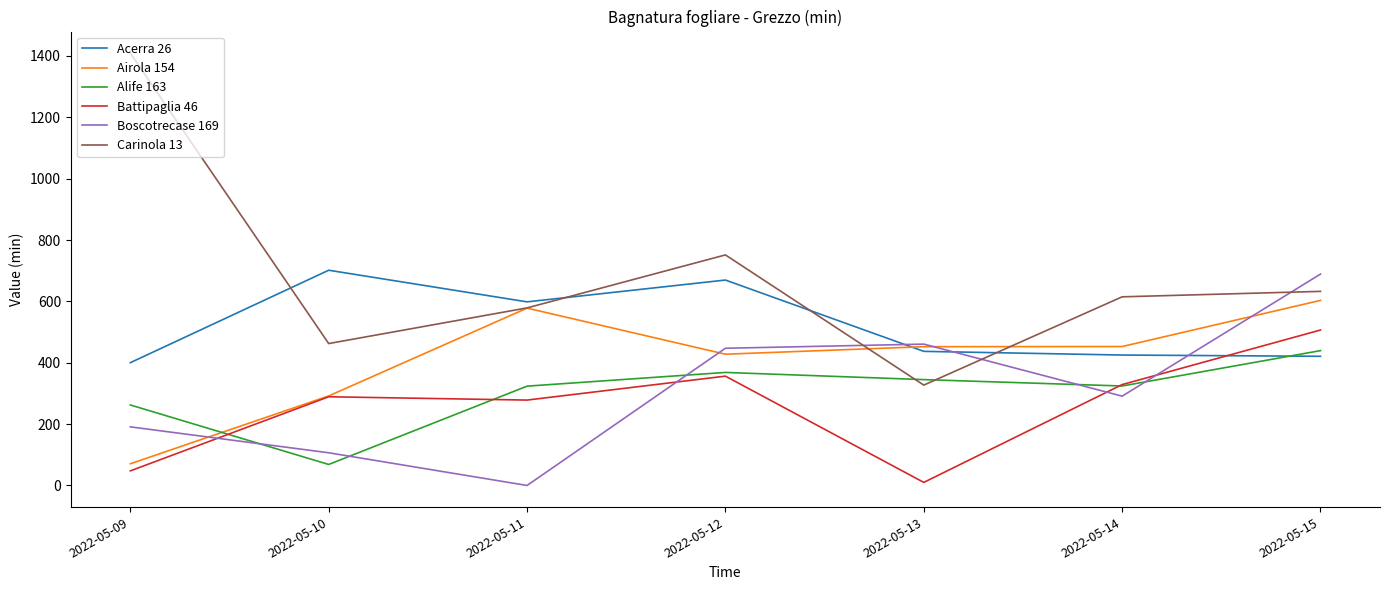

True or false: Boscotrecase 169 and Carinola 13 cross at least once.

True